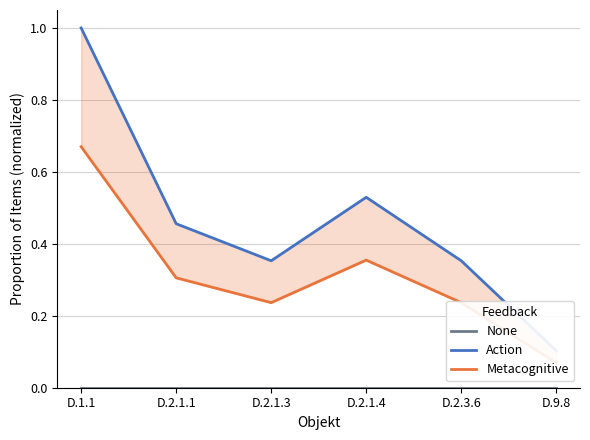

In Action, how many points are higher than both neighbors (excluding endpoints)?

1